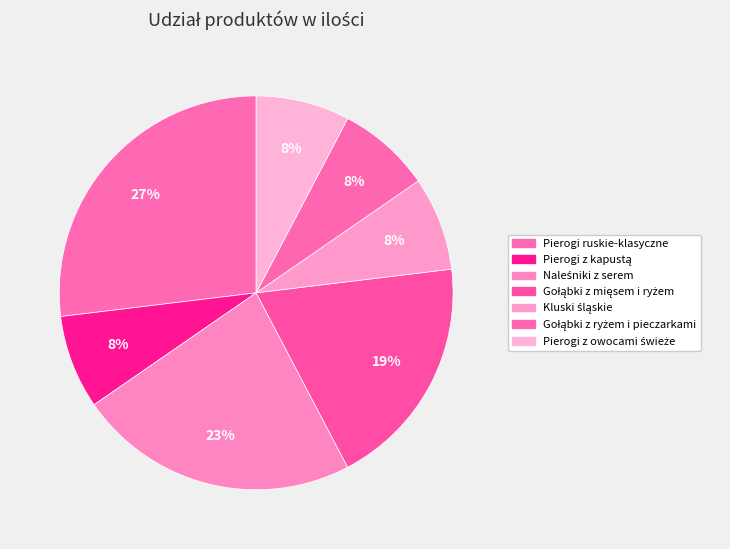

Is there a majority slice in this chart?

No